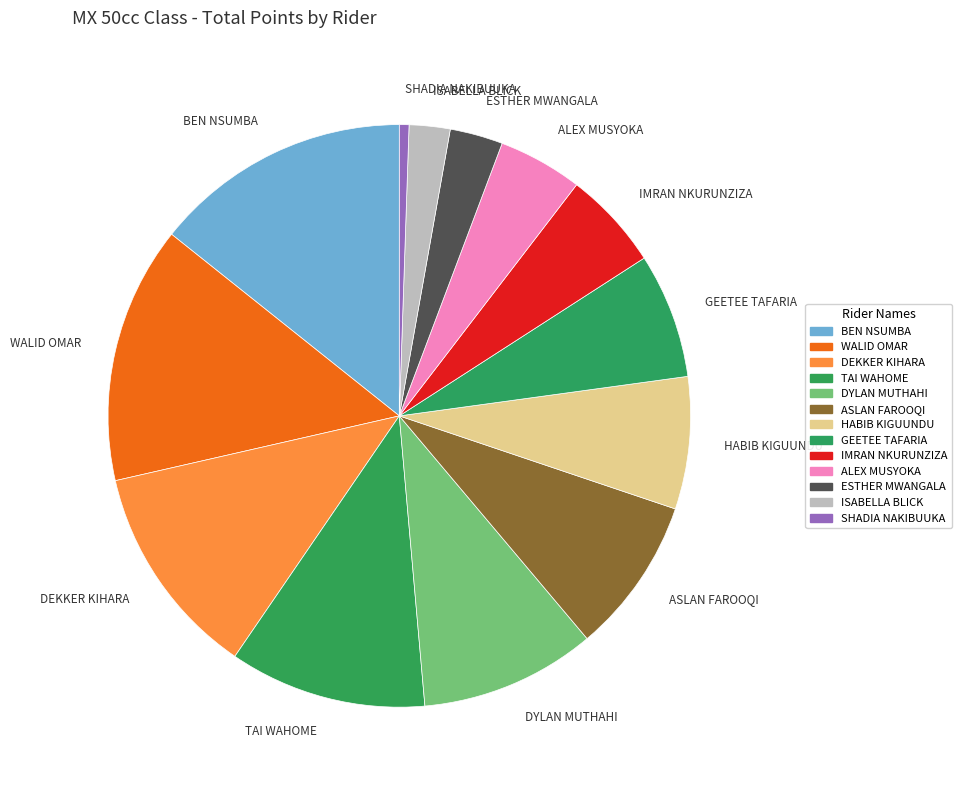

What is the smallest slice in the pie chart?

SHADIA NAKIBUUKA